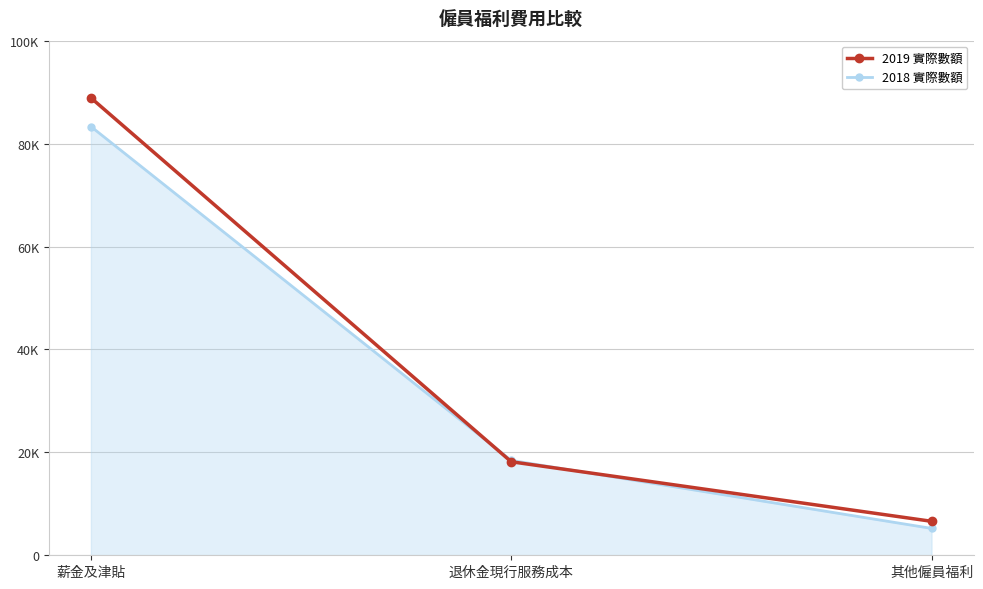

What is the sum of the 2019 實際數額 values at 其他僱員福利 and 退休金現行服務成本?

24775